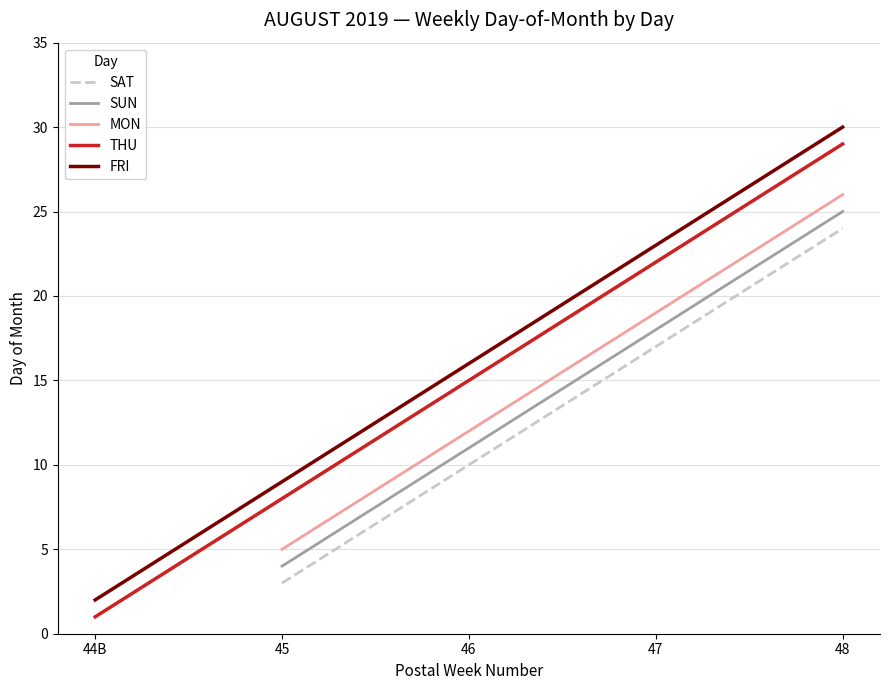

Which series has the largest total across all categories?

MON